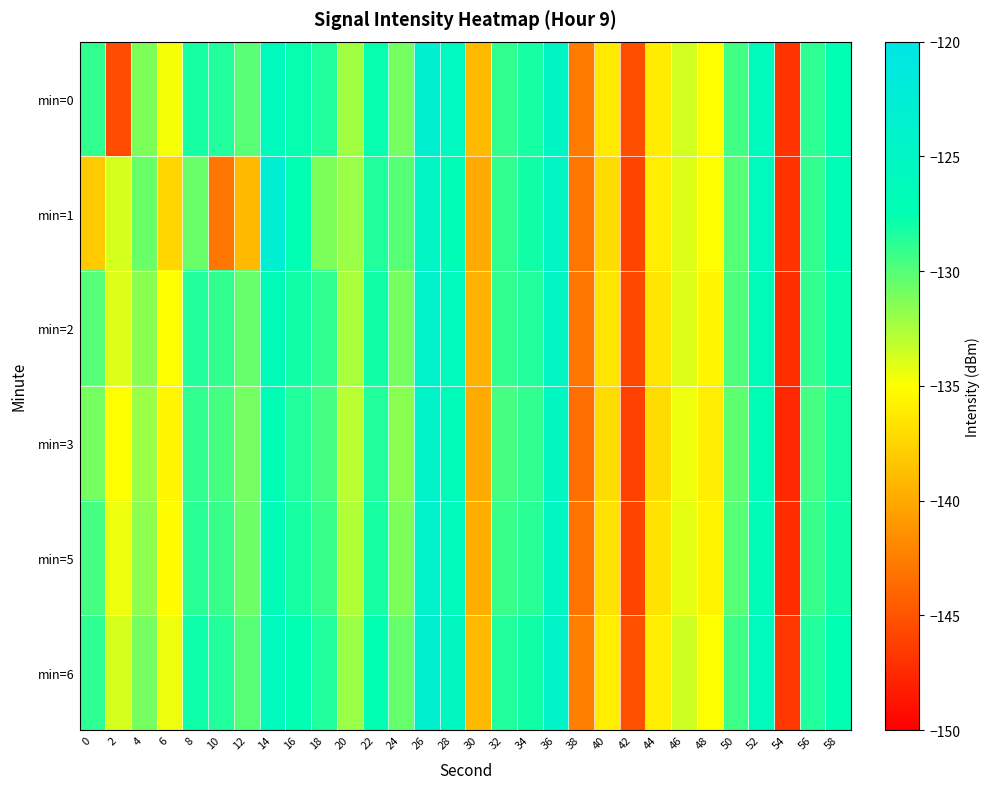

Reading left to right, list all the values displayed in this chart.

min=0: 0=-129.0	2=-145.5	4=-131.2	6=-134.7	8=-128.2	10=-128.5	12=-130.1	14=-126.2	16=-127.7	18=-128.4	20=-132.2	22=-127.7	24=-131.0	26=-123.4	28=-125.8	30=-139.0	32=-129.0	34=-128.1	36=-124.7	38=-142.6	40=-136.2	42=-145.3	44=-136.1	46=-133.7	48=-135.0	50=-129.4	52=-126.2	54=-146.9	56=-128.9	58=-127.5
min=1: 0=-138.2	2=-133.7	4=-130.6	6=-137.4	8=-130.6	10=-143.1	12=-139.0	14=-122.9	16=-127.4	18=-131.2	20=-132.0	22=-128.5	24=-130.0	26=-125.0	28=-127.0	30=-140.0	32=-129.0	34=-128.0	36=-125.0	38=-143.0	40=-137.0	42=-146.0	44=-136.0	46=-134.0	48=-135.0	50=-130.0	52=-126.0	54=-147.0	56=-129.0	58=-127.0
min=2: 0=-130.0	2=-134.0	4=-131.5	6=-135.0	8=-128.5	10=-129.0	12=-130.5	14=-126.5	16=-128.0	18=-129.0	20=-132.5	22=-128.0	24=-131.0	26=-123.8	28=-126.0	30=-139.5	32=-129.0	34=-128.5	36=-125.0	38=-143.0	40=-136.5	42=-145.7	44=-136.5	46=-134.0	48=-135.5	50=-129.8	52=-126.5	54=-147.2	56=-129.0	58=-127.8
min=3: 0=-131.0	2=-135.0	4=-132.0	6=-135.5	8=-129.0	10=-129.5	12=-131.0	14=-127.0	16=-128.5	18=-129.5	20=-133.0	22=-128.5	24=-131.5	26=-124.2	28=-126.5	30=-140.0	32=-129.5	34=-129.0	36=-125.5	38=-143.5	40=-137.0	42=-146.2	44=-137.0	46=-134.5	48=-136.0	50=-130.2	52=-127.0	54=-147.6	56=-129.5	58=-128.2
min=5: 0=-129.5	2=-134.5	4=-131.7	6=-135.2	8=-128.7	10=-129.2	12=-130.7	14=-126.7	16=-128.2	18=-129.2	20=-132.7	22=-128.2	24=-131.2	26=-124.0	28=-126.2	30=-139.7	32=-129.2	34=-128.7	36=-125.2	38=-143.2	40=-136.7	42=-145.9	44=-136.7	46=-134.2	48=-135.7	50=-130.0	52=-126.7	54=-147.4	56=-129.2	58=-128.0
min=6: 0=-128.8	2=-133.8	4=-131.0	6=-134.5	8=-127.9	10=-128.5	12=-130.0	14=-126.0	16=-127.5	18=-128.5	20=-132.0	22=-127.5	24=-130.5	26=-123.2	28=-125.5	30=-139.0	32=-128.5	34=-128.0	36=-124.5	38=-142.5	40=-136.0	42=-145.2	44=-136.0	46=-133.5	48=-135.0	50=-129.3	52=-126.0	54=-146.7	56=-128.5	58=-127.3